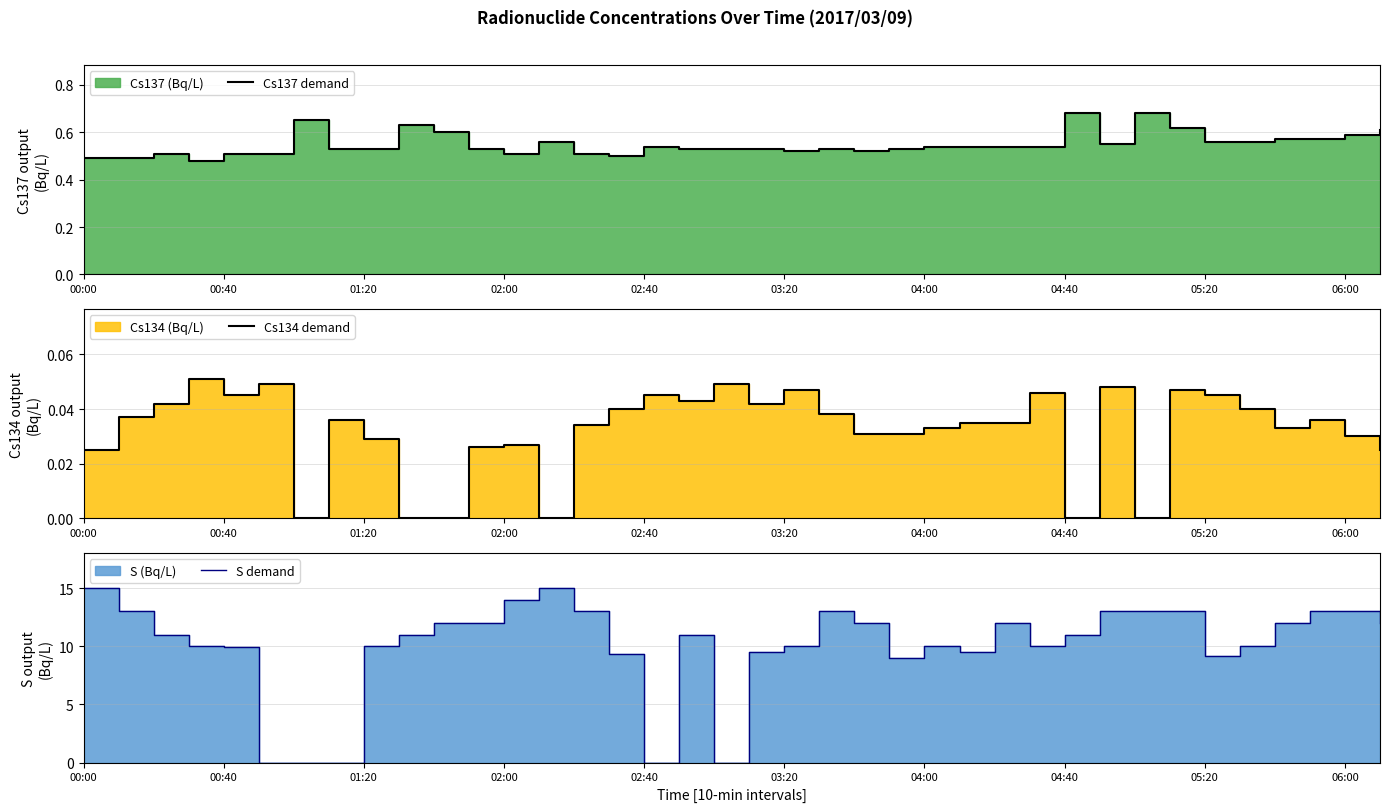

How many lines are shown in the chart?

3